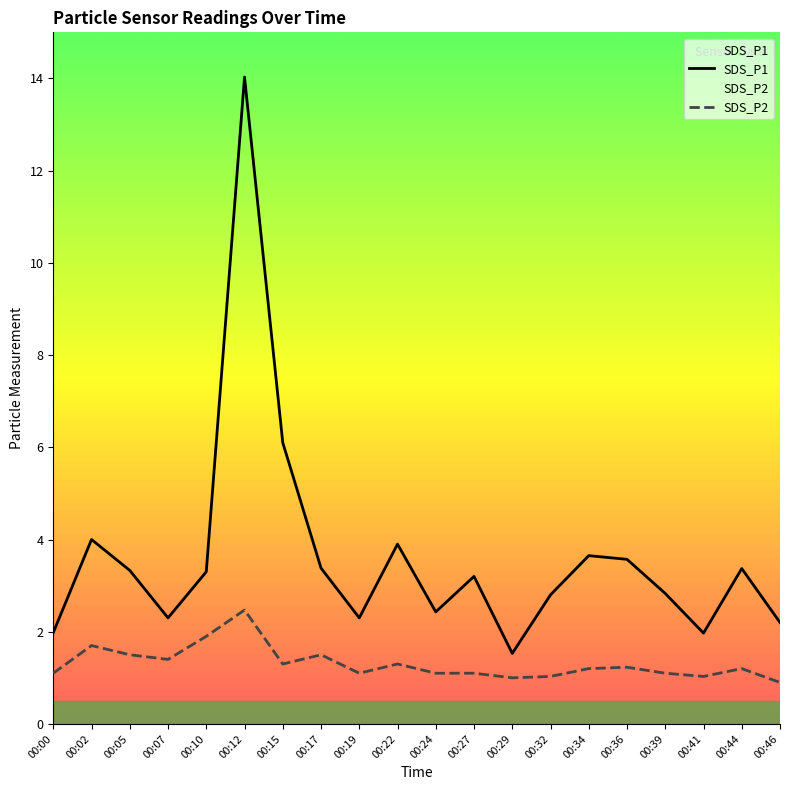

The SDS_P2 series shows 0.4 at 00:46. True or false?

False